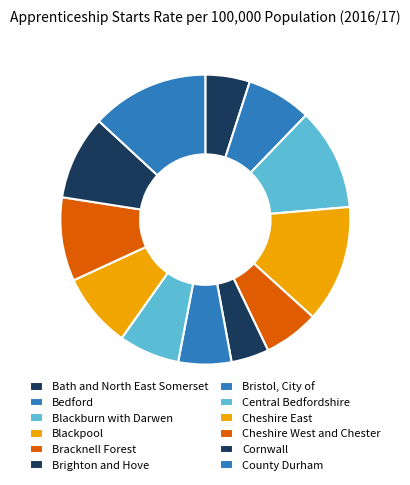

The Cornwall slice represents 1% of the pie. True or false?

False